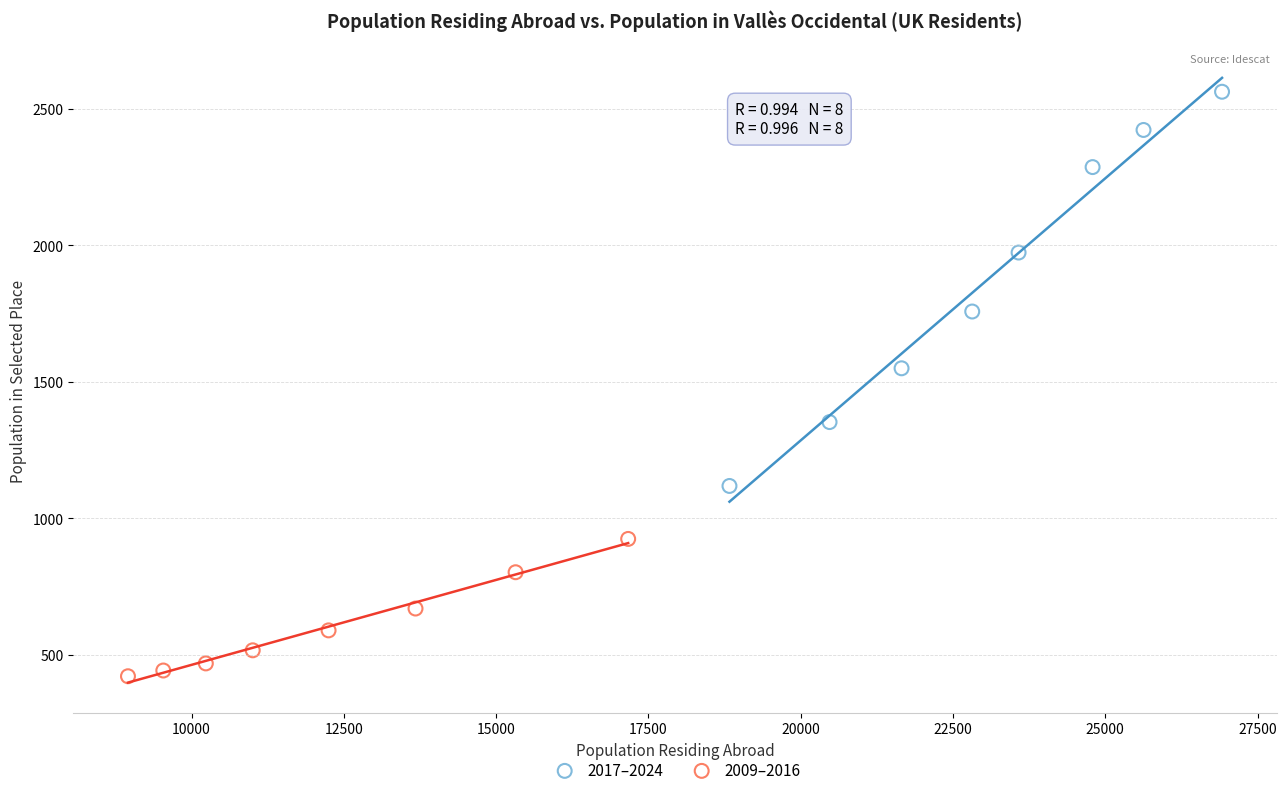

Which series has the widest spread of Y values?

2017–2024